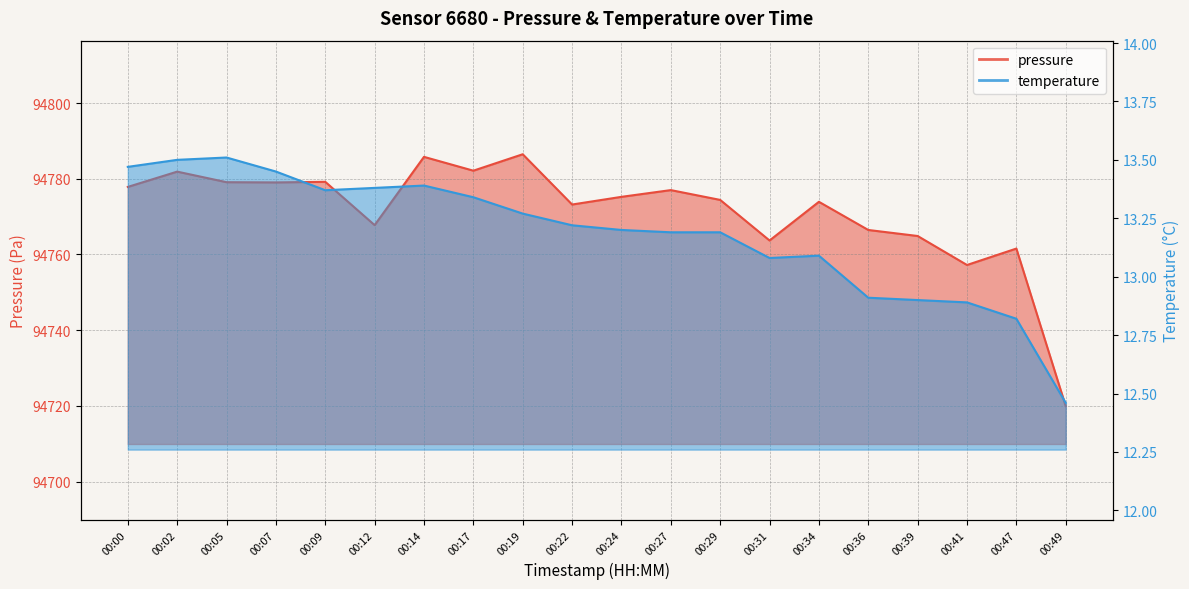

Which series changed the most between 00:34 and 00:36?

pressure